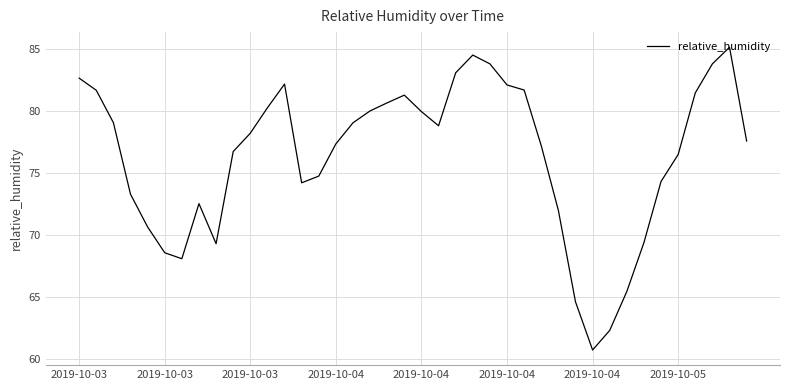

What is the minimum value shown in the chart?

60.7